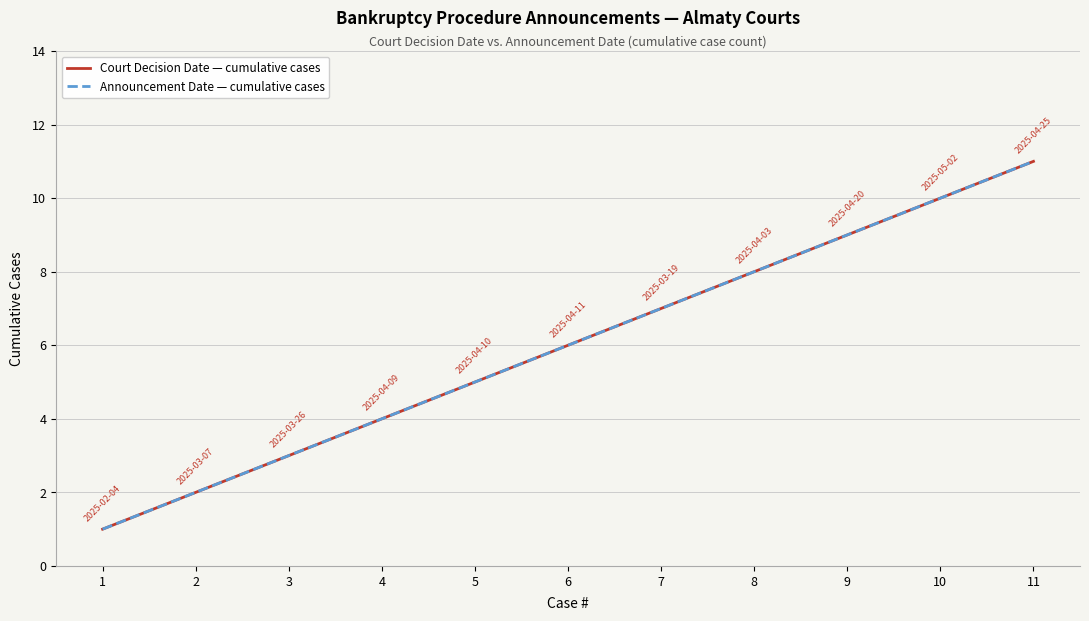

List the series in order of their peak value, highest first.

Court Decision Date — cumulative cases, Announcement Date — cumulative cases